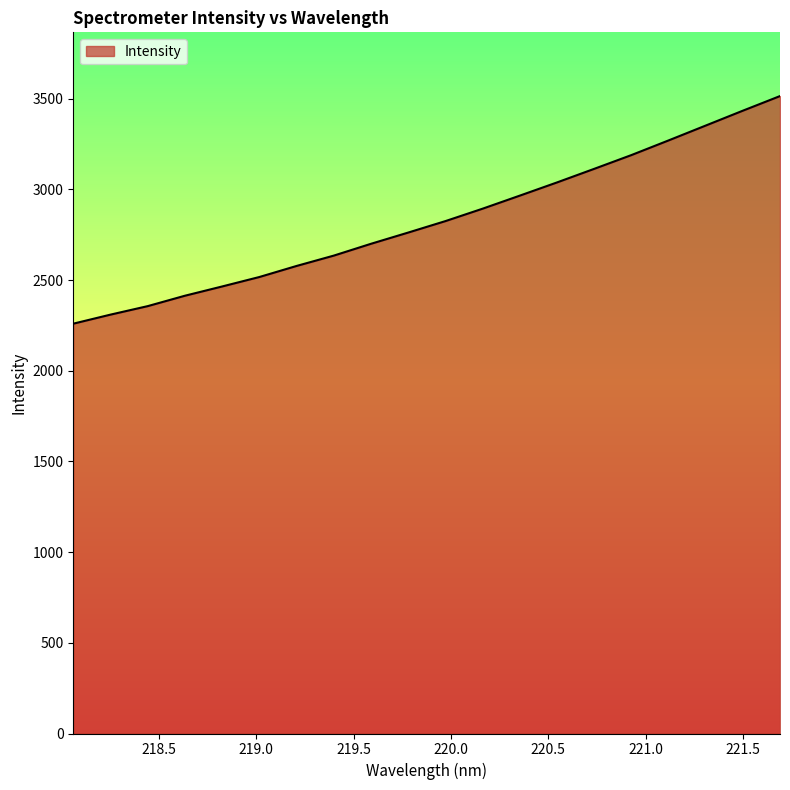

Count the number of values greater than 2824.

10